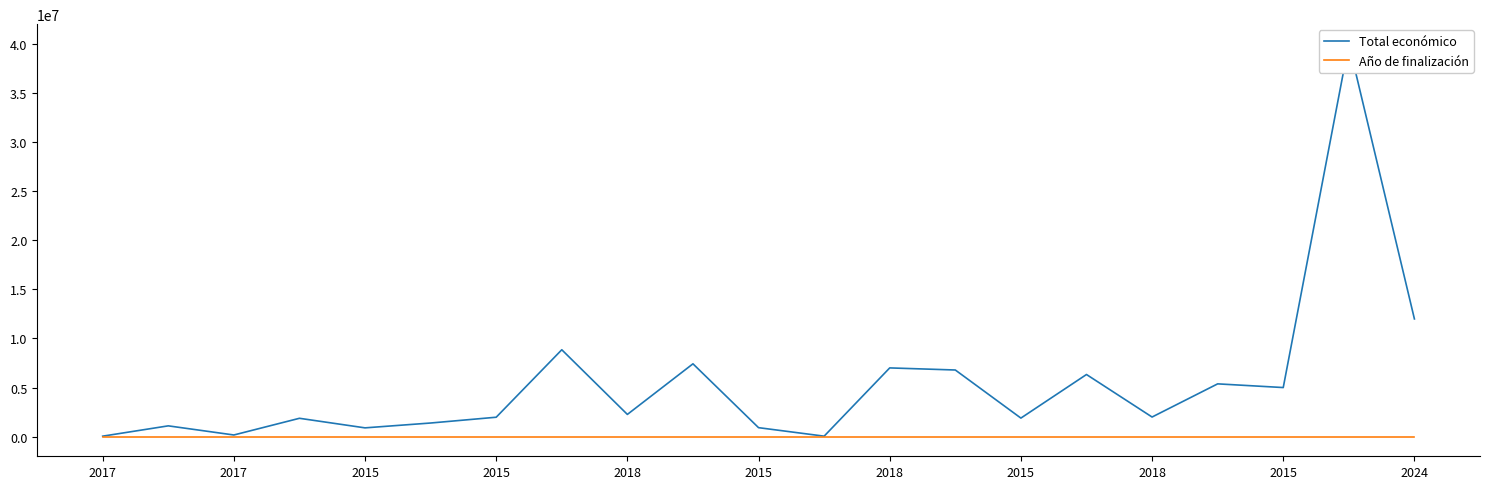

Which has a higher value, 2018 or 2015?

2015